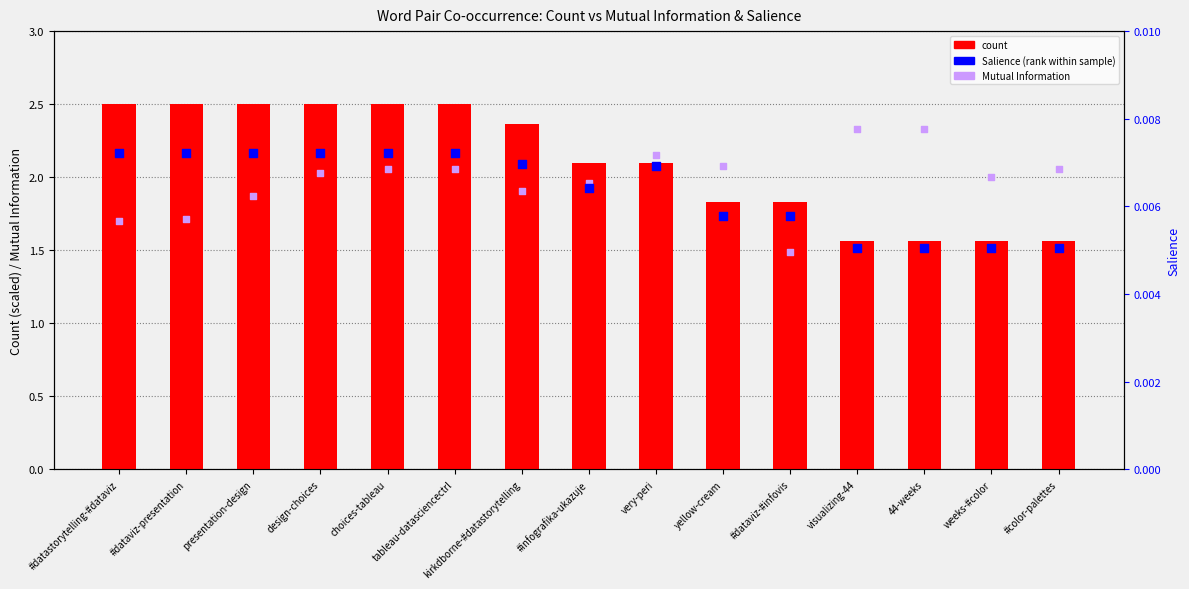

What is the total value across all series at kirkdborne-#datastorytelling?

4.3